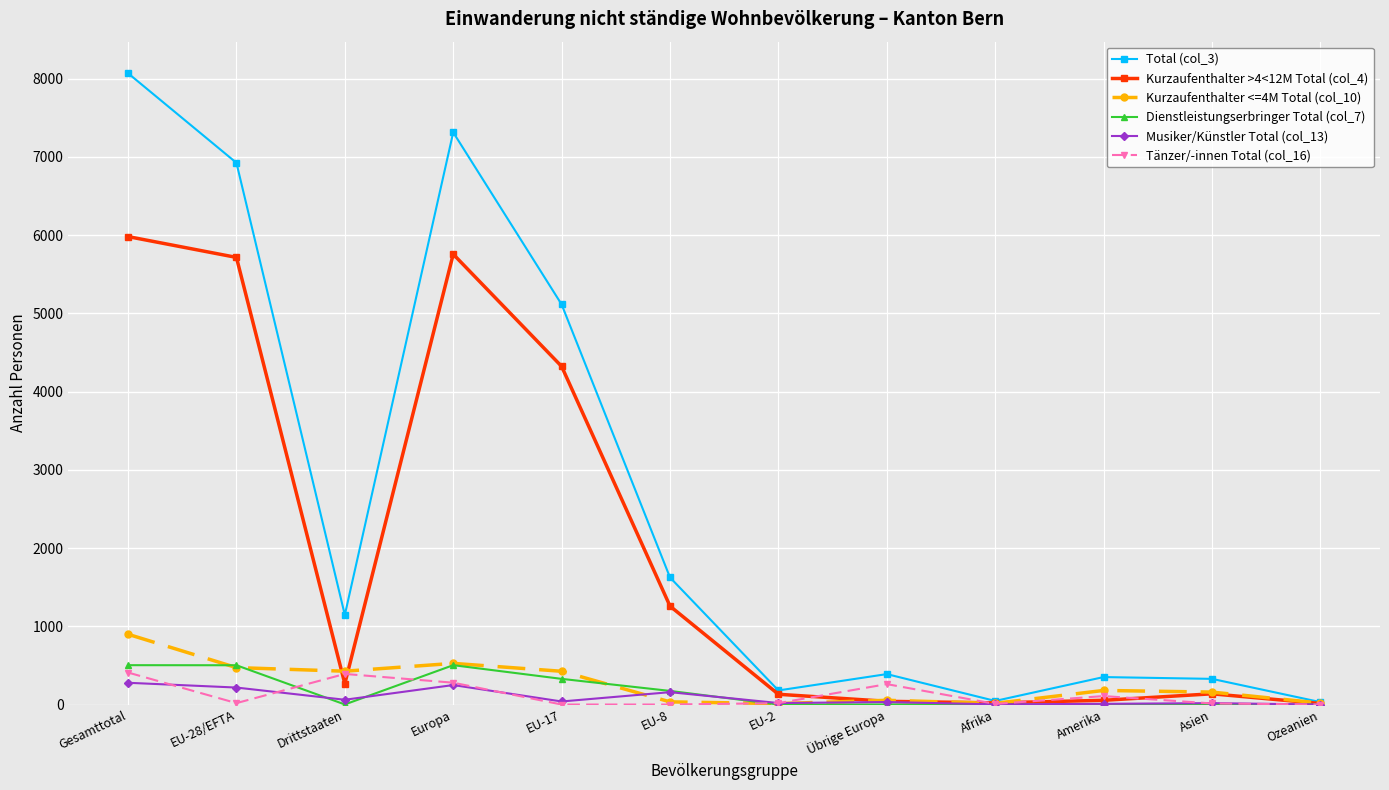

What is the difference between the Tänzer/-innen Total (col_16) values at Gesamttotal and EU-28/EFTA?

391